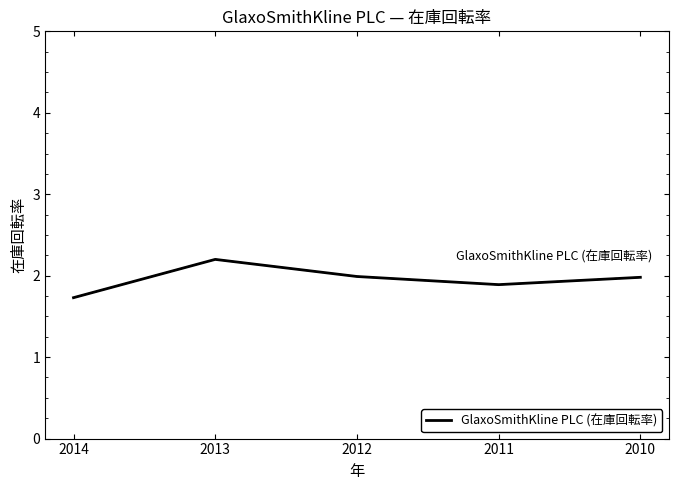

At which label is the value closest to 1?

2014